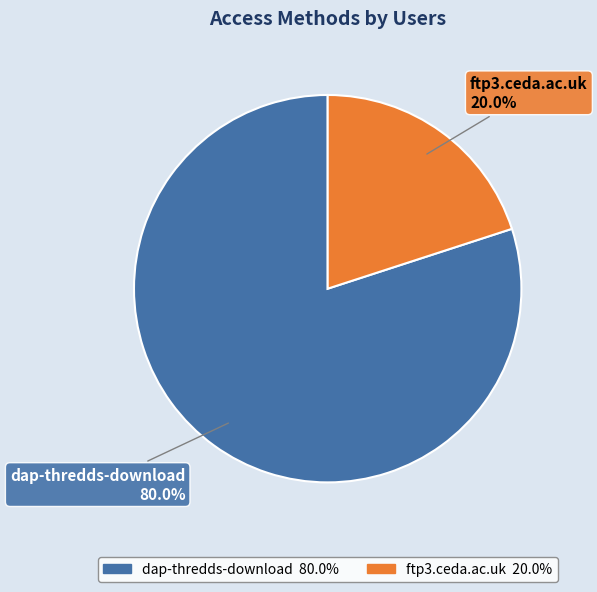

To the nearest percent, what is the difference between the ftp3.ceda.ac.uk and dap-thredds-download slice percentages?

60%